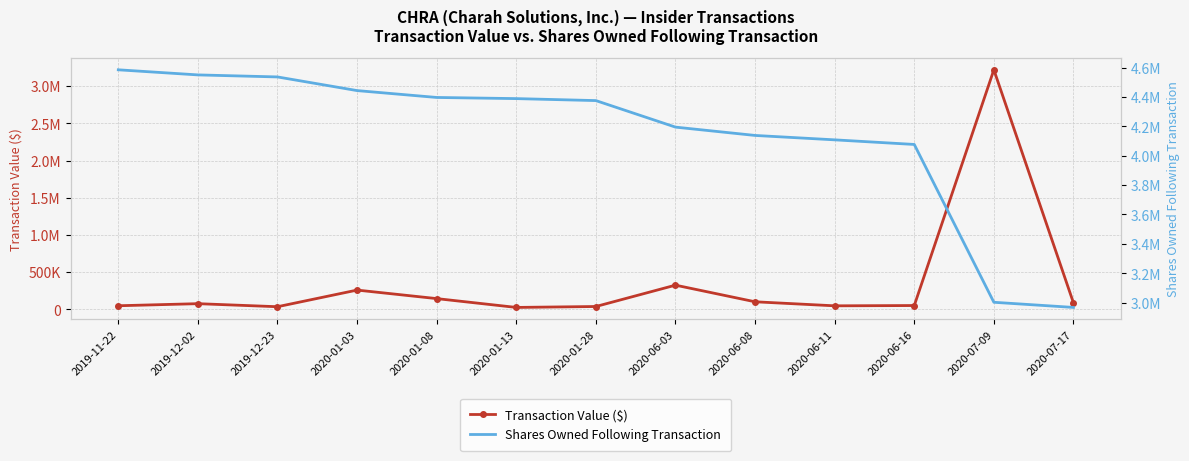

What position from the right is 2020-01-28?

7